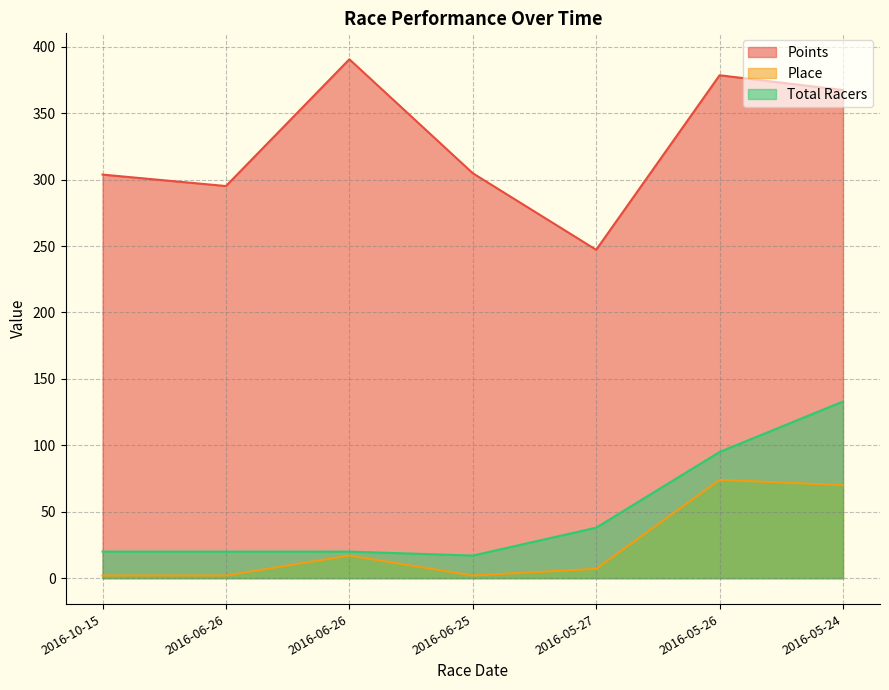

True or false: Points and Place cross at least once.

False